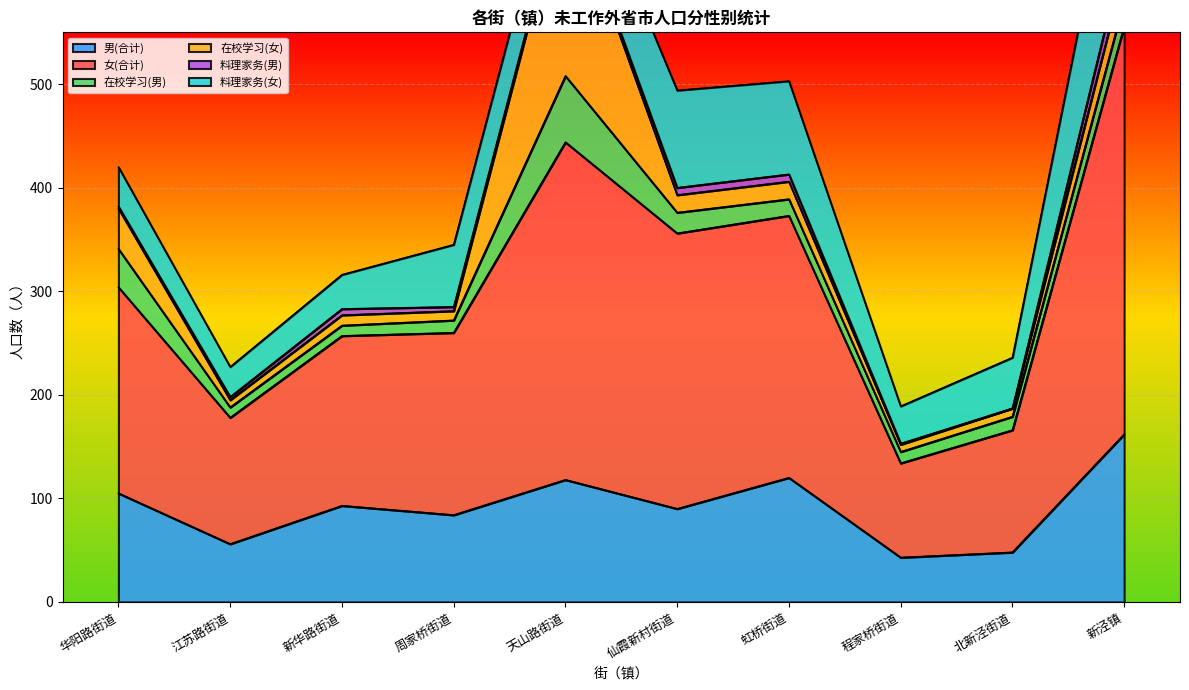

Count the number of categories in the chart.

10